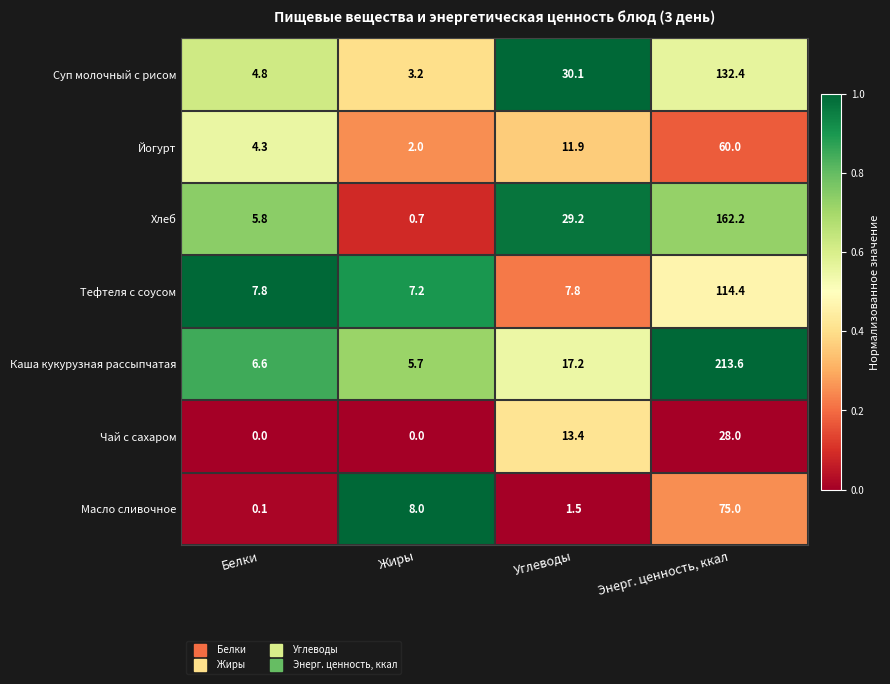

What is the difference between the Хлеб values at Жиры and Белки?

5.1